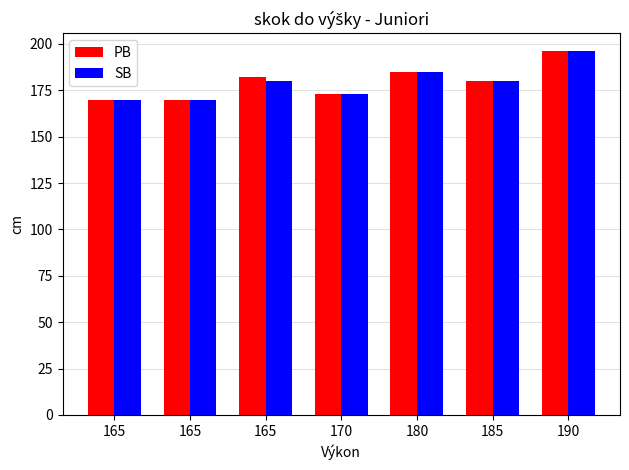

How many bars are there in total?

14